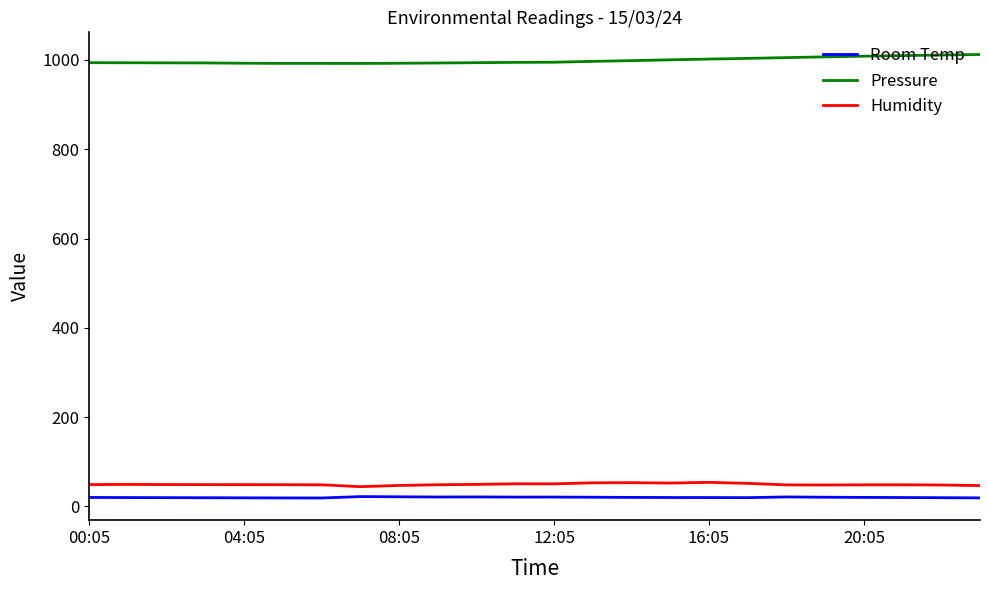

What is the minimum value for Humidity?

44.3